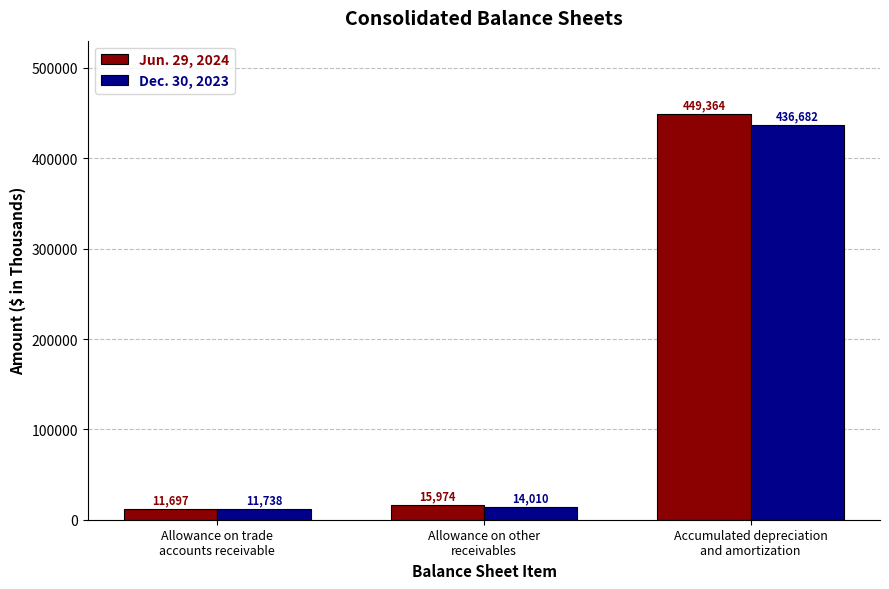

At which category does the chart reach its peak across all series?

Accumulated depreciation
and amortization